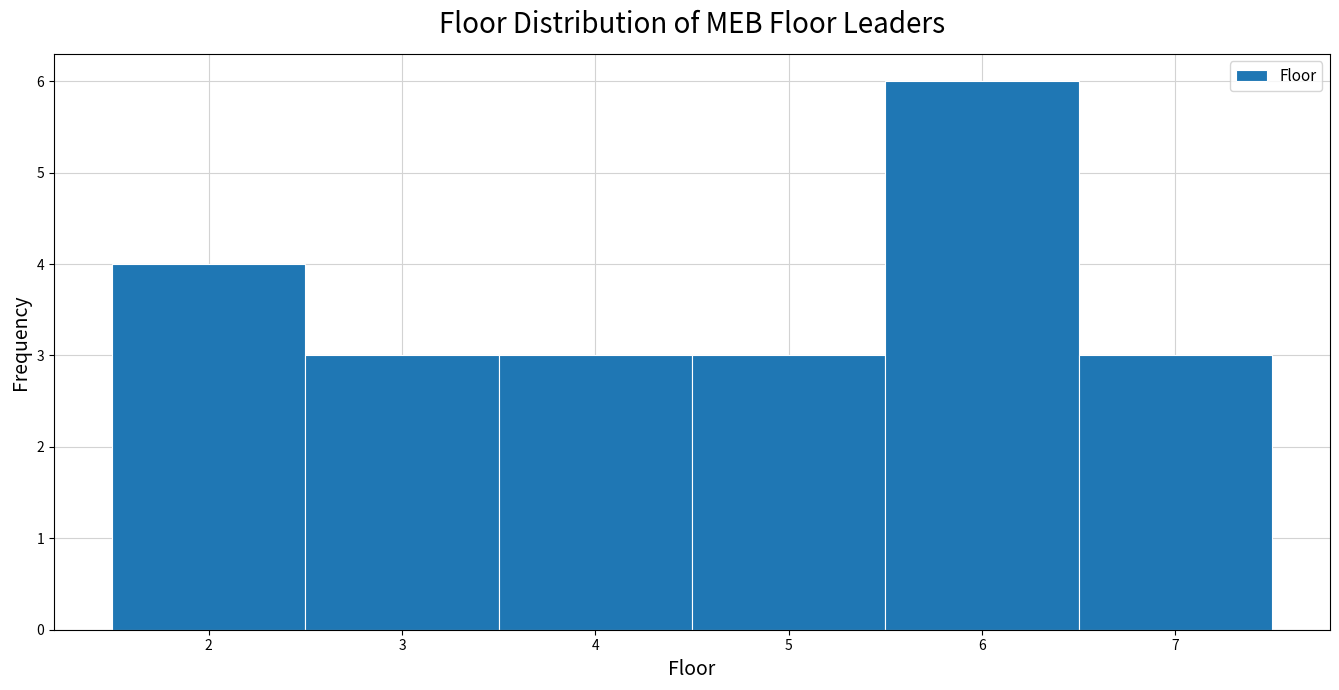

Which range on the x-axis has the tallest bar?

5.5 to 6.5